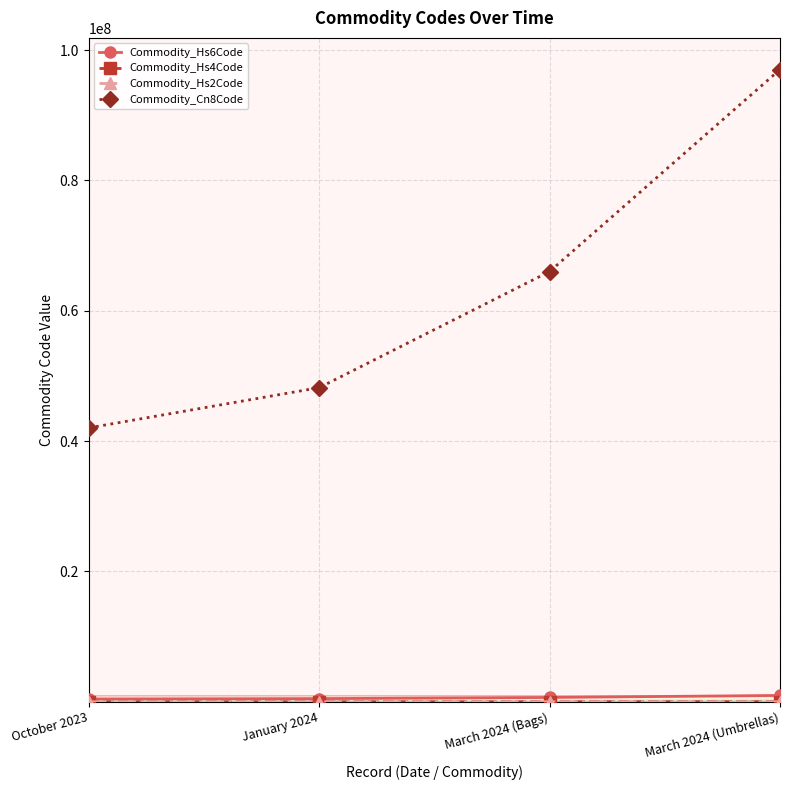

At which category is the sum across all series the highest?

March 2024 (Umbrellas)